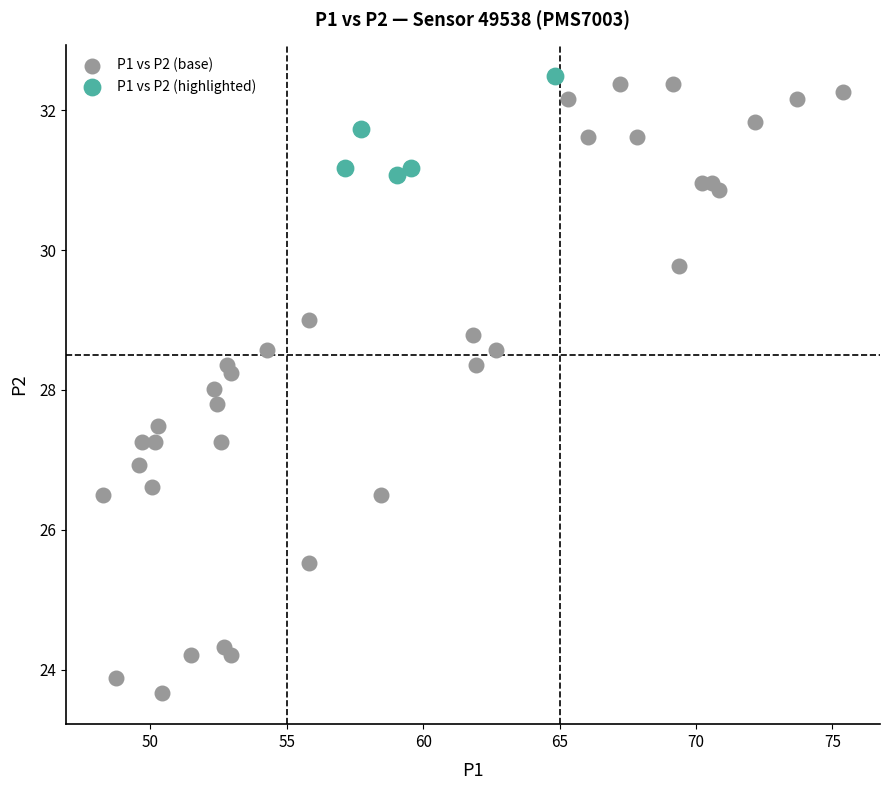

Which series contains the lowest Y value?

P1 vs P2 (base)